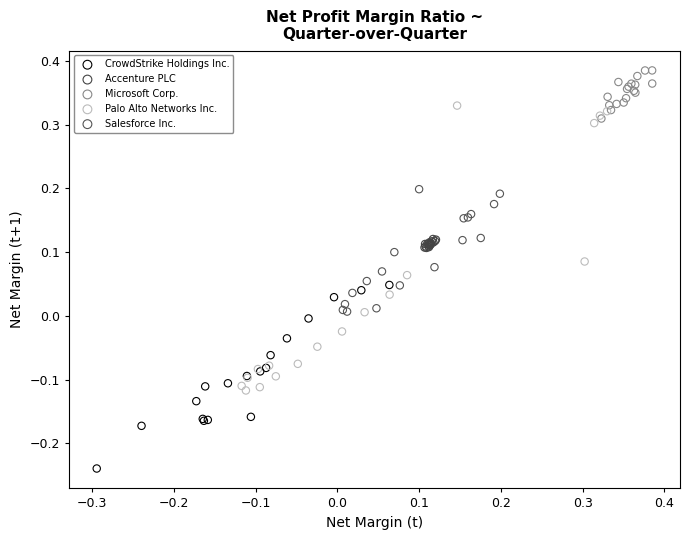

Which series contains the highest Y value?

Microsoft Corp.